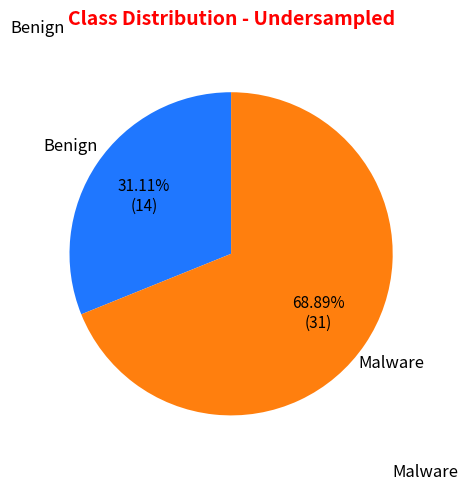

Is there a majority slice in this chart?

Yes